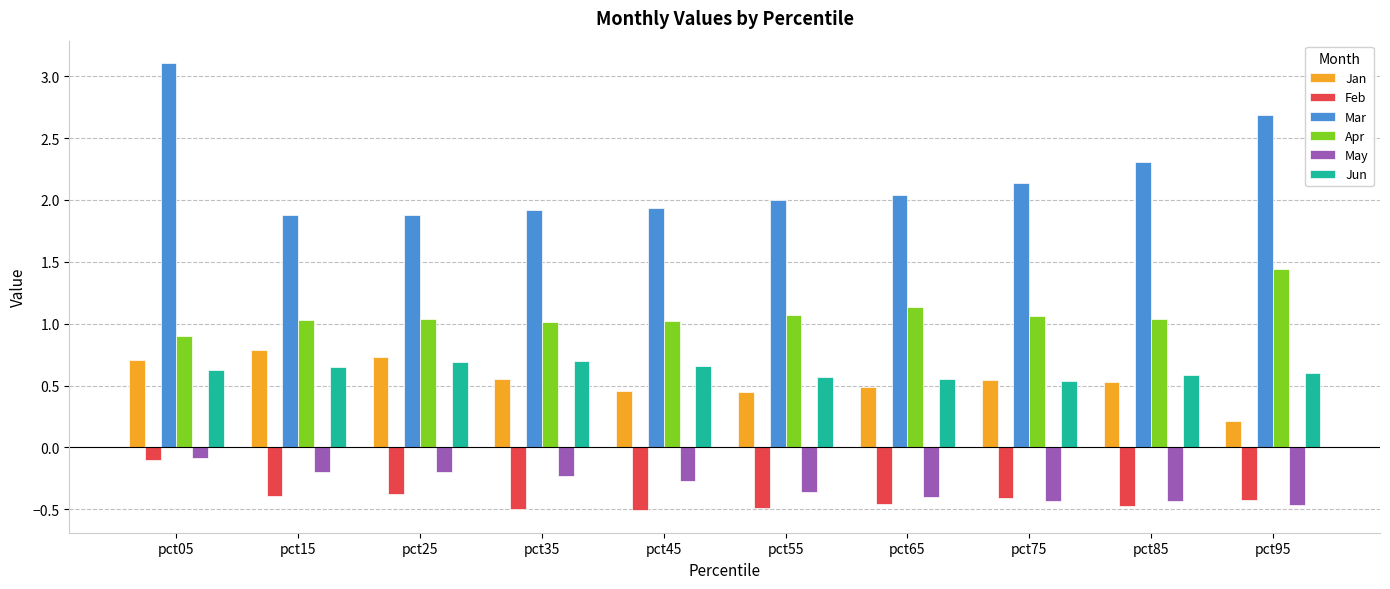

What is the approximate value of Feb at pct95?

-0.4